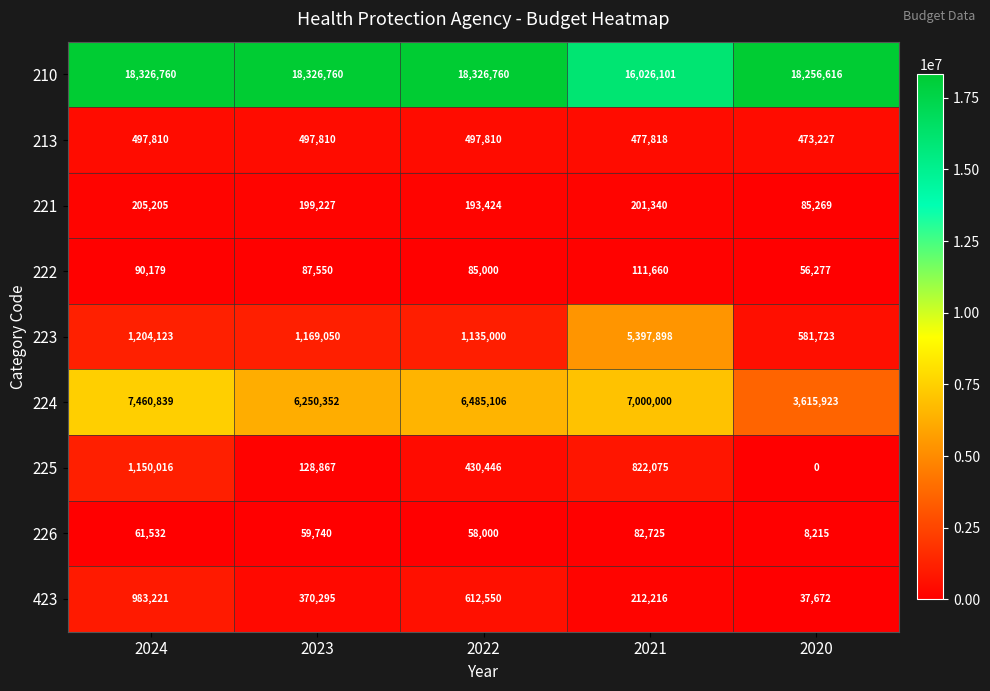

What is the difference between the maximum and second lowest values in the 423 series?

771005